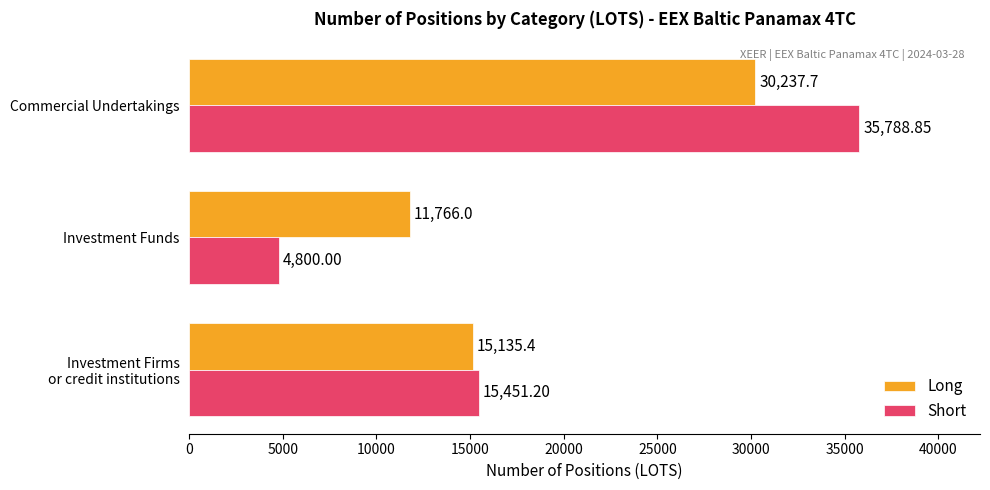

List the labels in order of Long value, smallest first.

Investment Funds, Investment Firms
or credit institutions, Commercial Undertakings